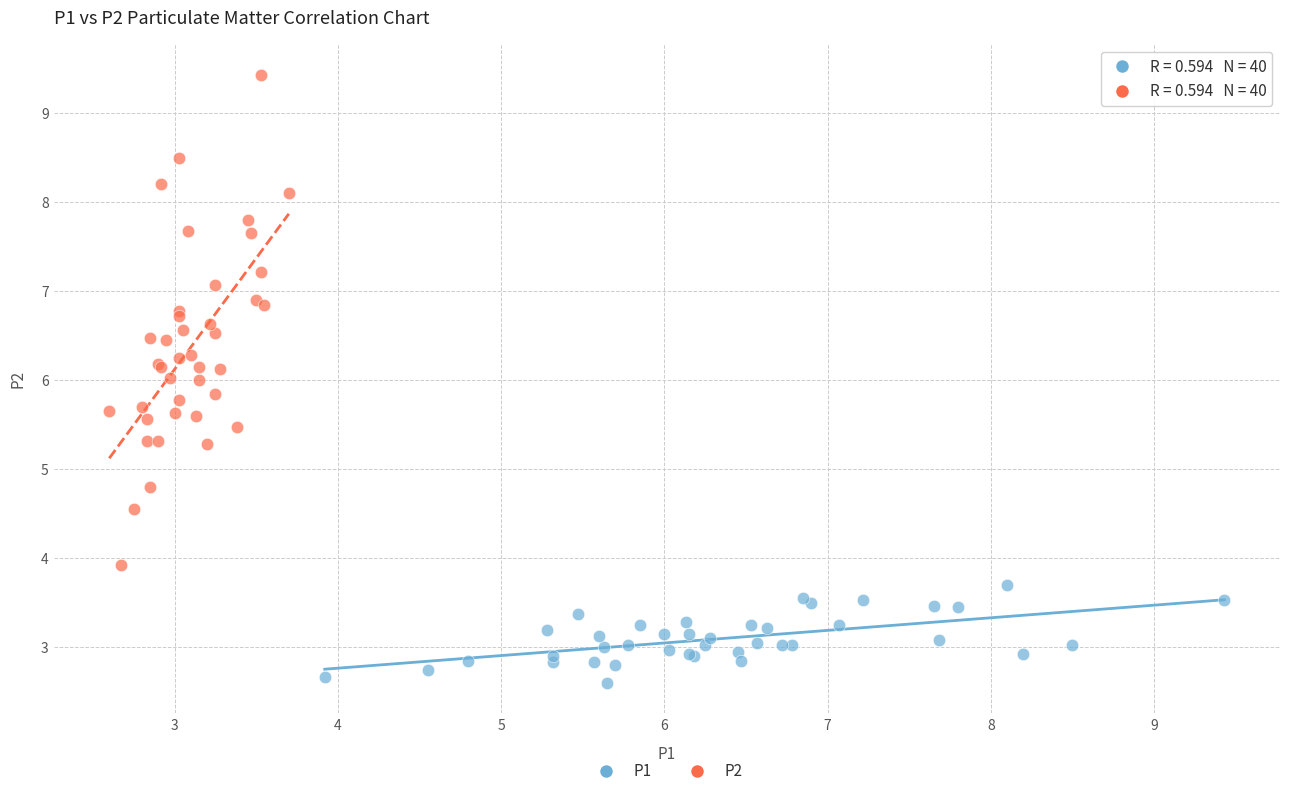

Which series has the widest spread of Y values?

P2